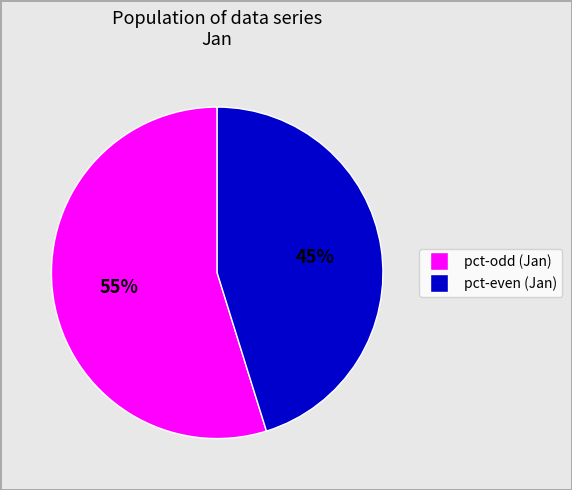

To the nearest percent, what is the average slice percentage?

50%